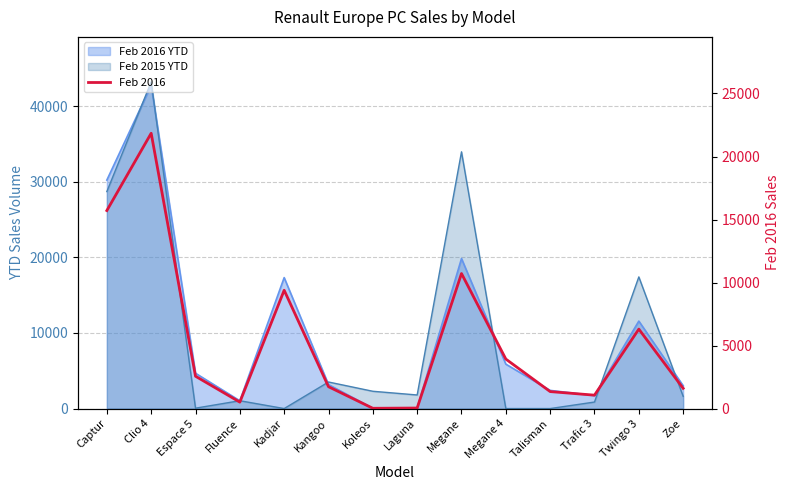

Which has a higher value, Captur or Trafic 3?

Captur